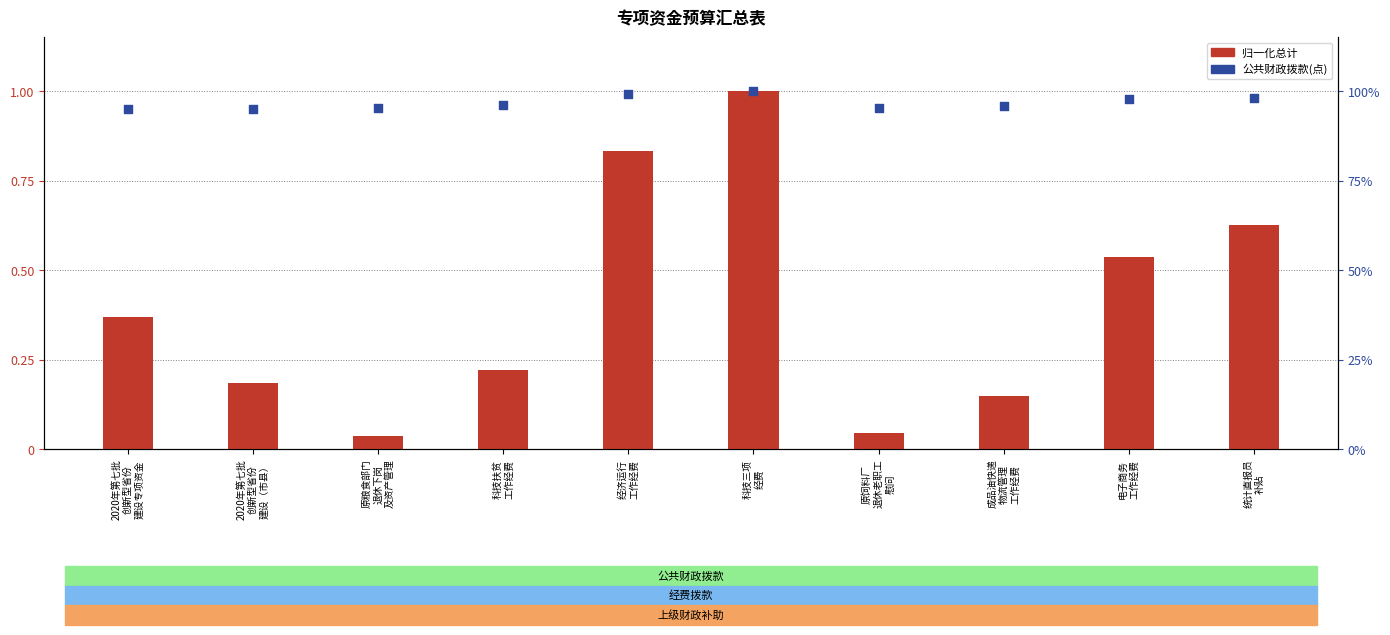

At how many categories does at least one series exceed 61?

10